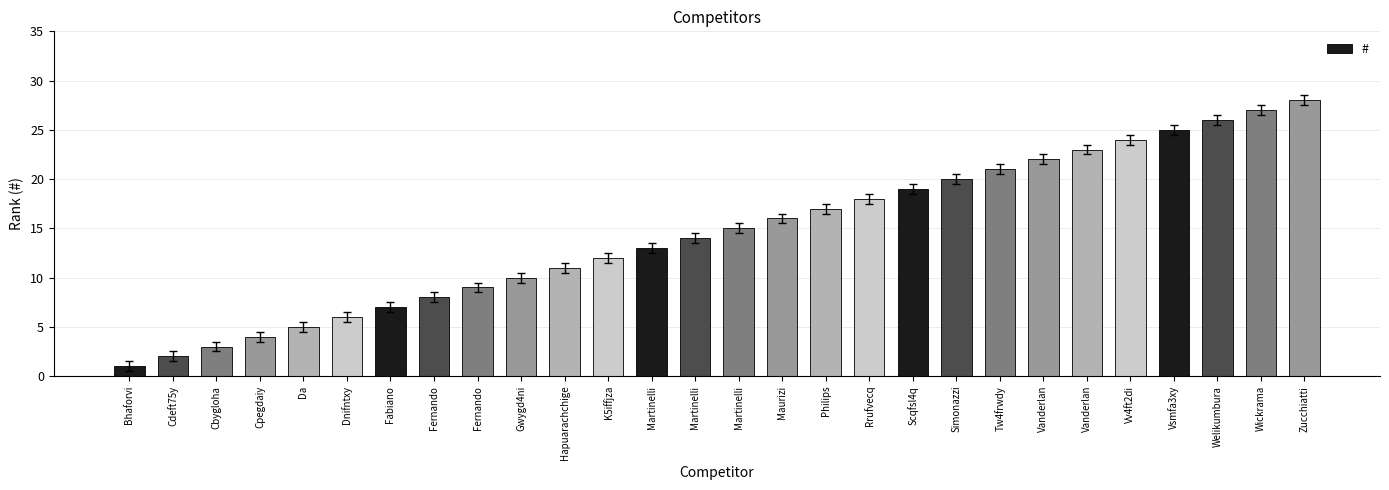

Is it true that the value at Gwygd4ni is 3?

False